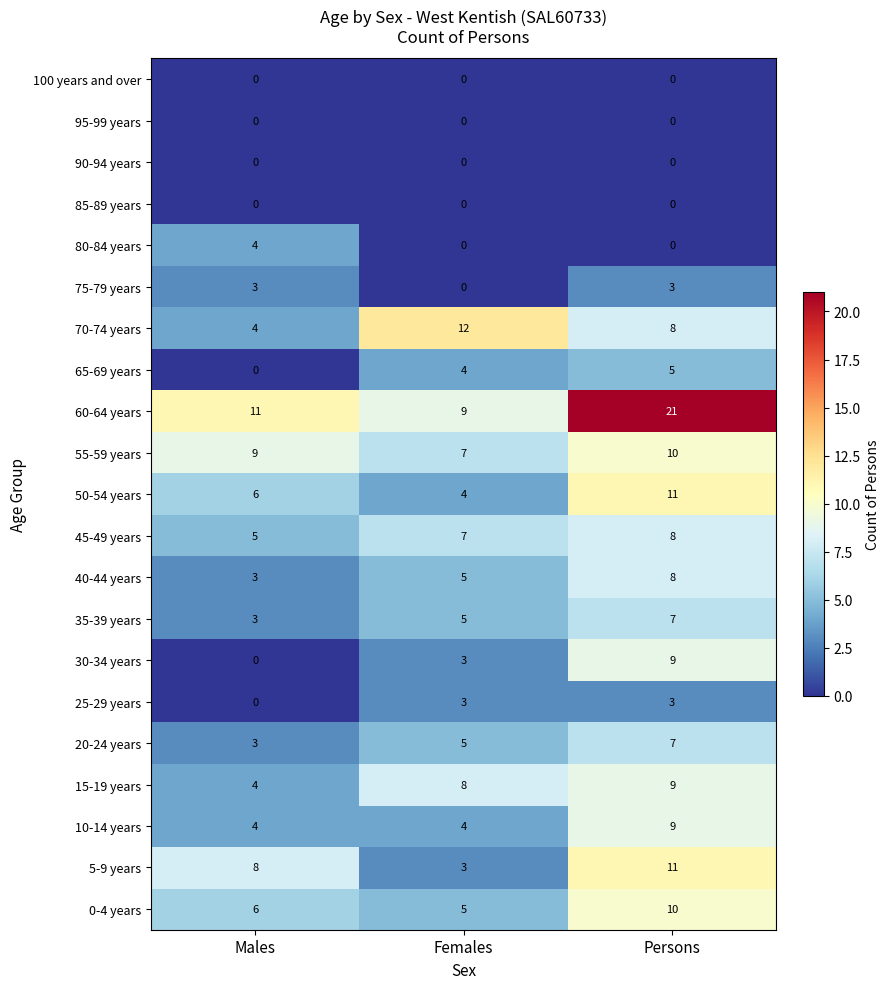

Which series has the largest range (max minus min)?

60-64 years